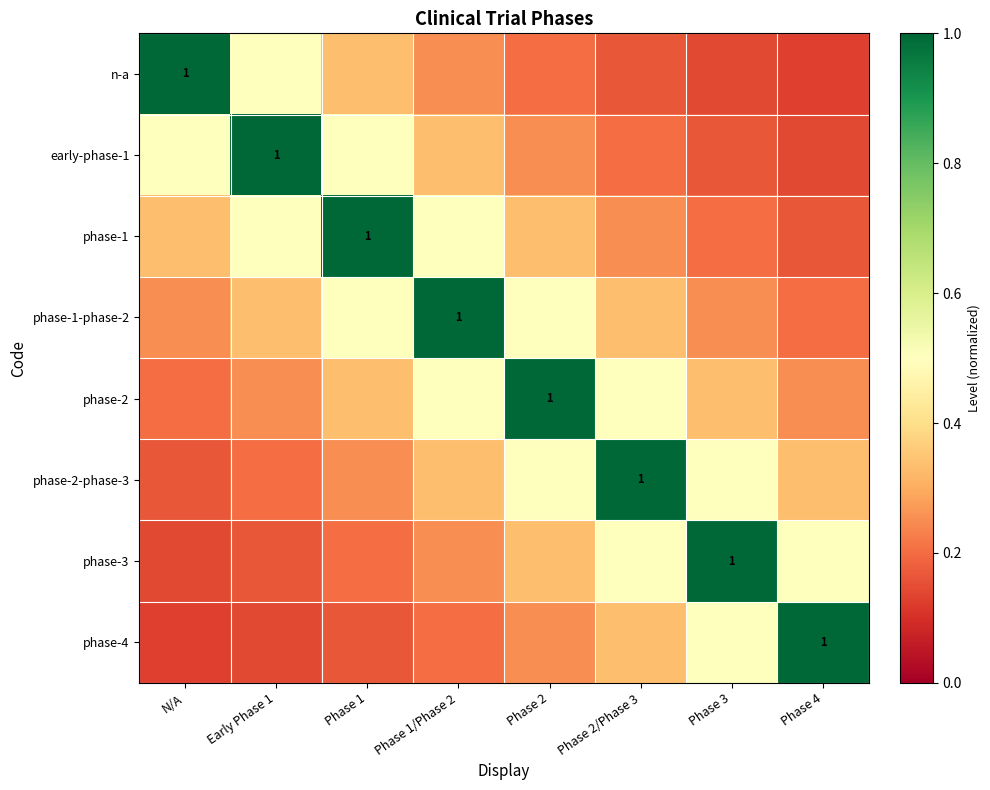

At which category is the sum across all series the highest?

Phase 1/Phase 2